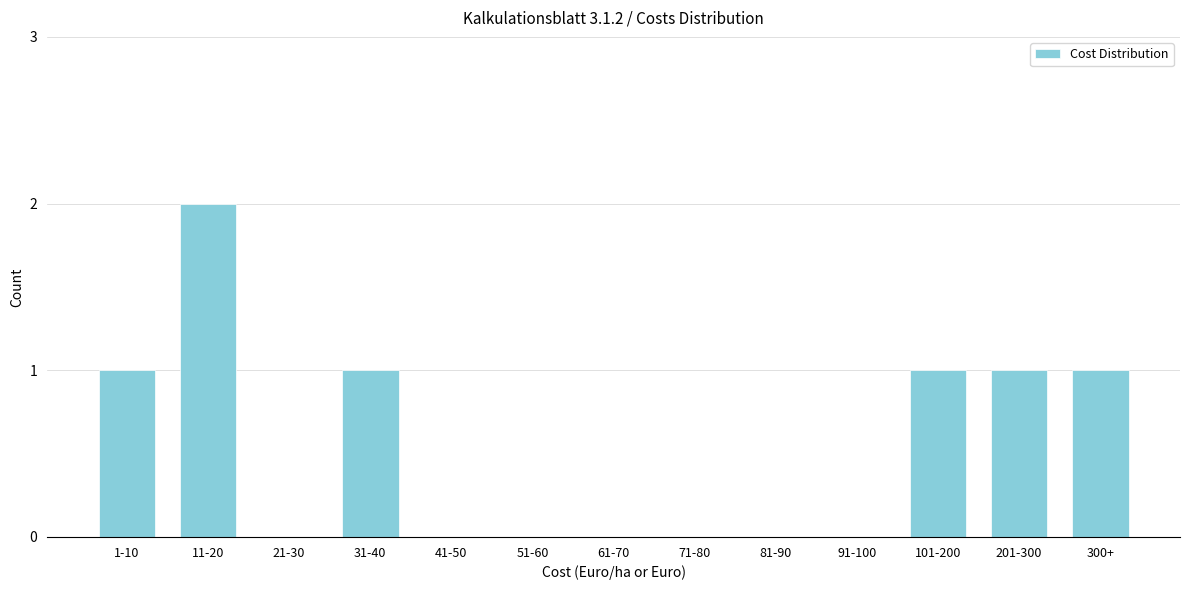

Reading left to right, what are all the values shown in this chart?

1-10=1	11-20=2	21-30=0	31-40=1	41-50=0	51-60=0	61-70=0	71-80=0	81-90=0	91-100=0	101-200=1	201-300=1	300+=1